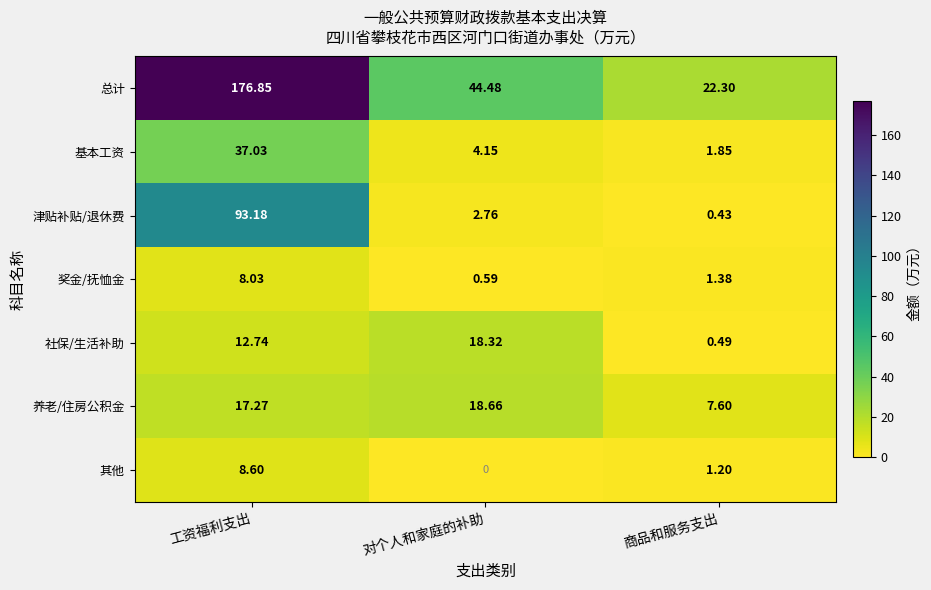

What is the difference between the highest and lowest values at 商品和服务支出?

21.9